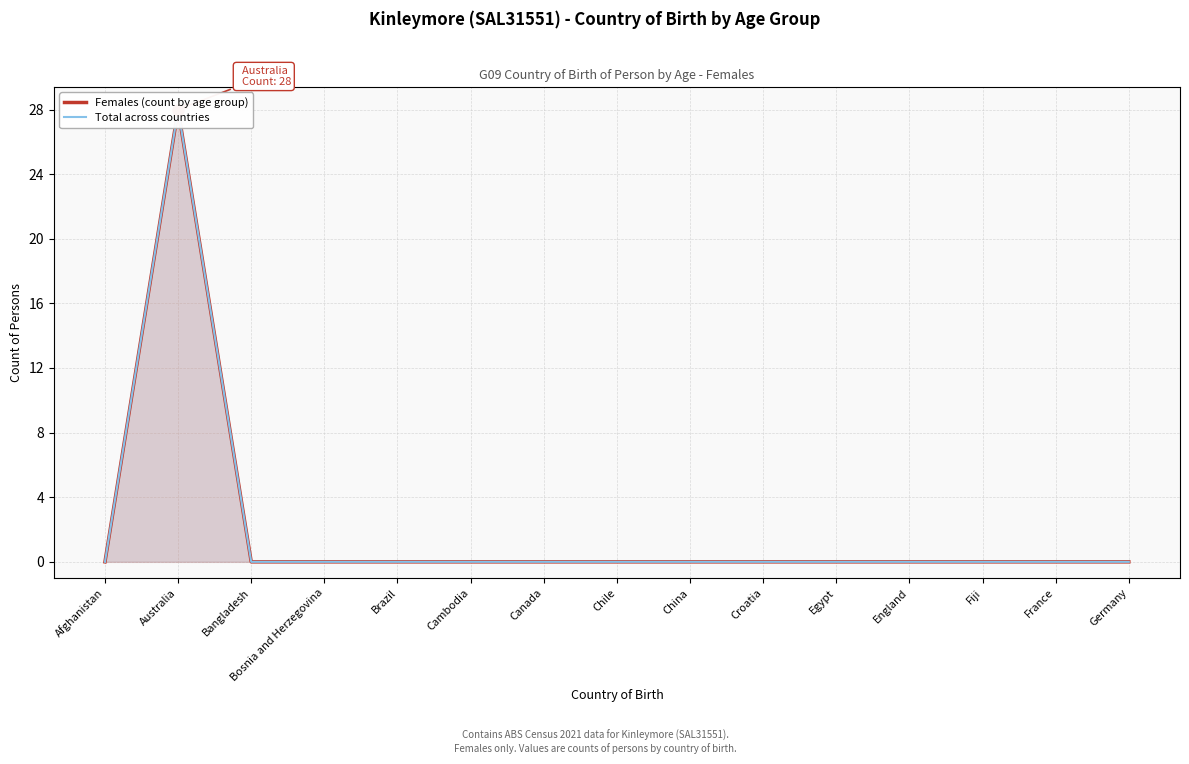

True or false: Females (count by age group) has more than 2 interior local peaks.

False